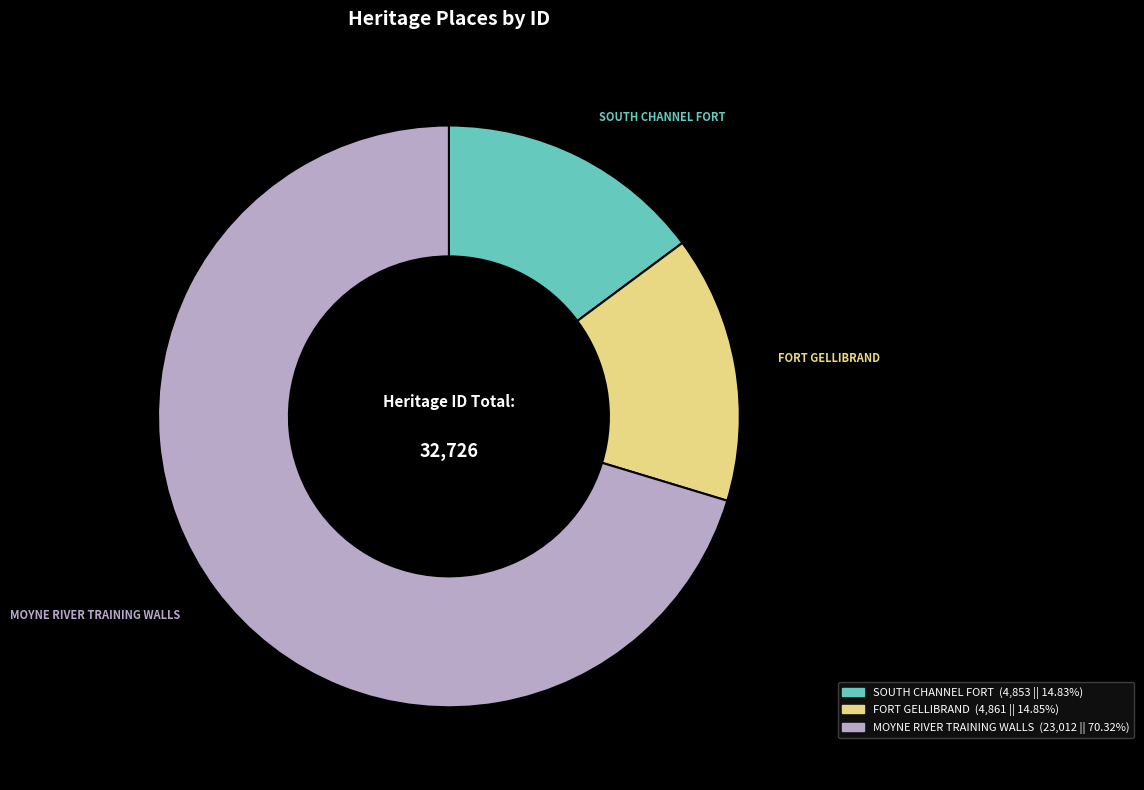

Which slice is the largest?

MOYNE RIVER TRAINING WALLS